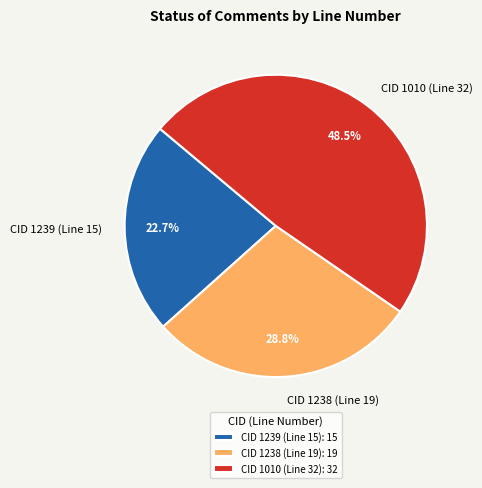

What is the total percentage of CID 1238 (Line 19) and CID 1010 (Line 32)?

77.3%